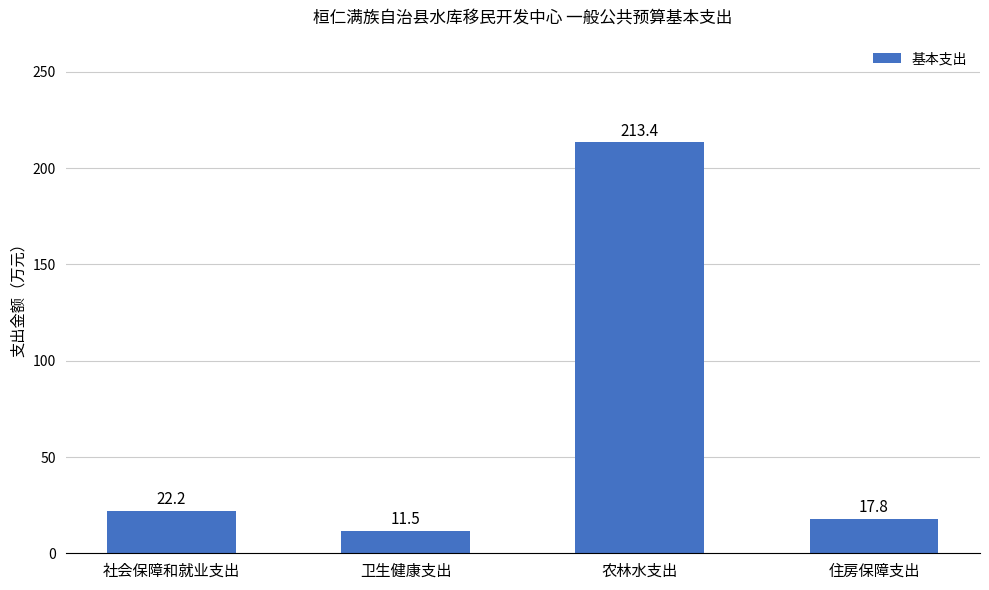

The value at 农林水支出 is 213.4. True or false?

True